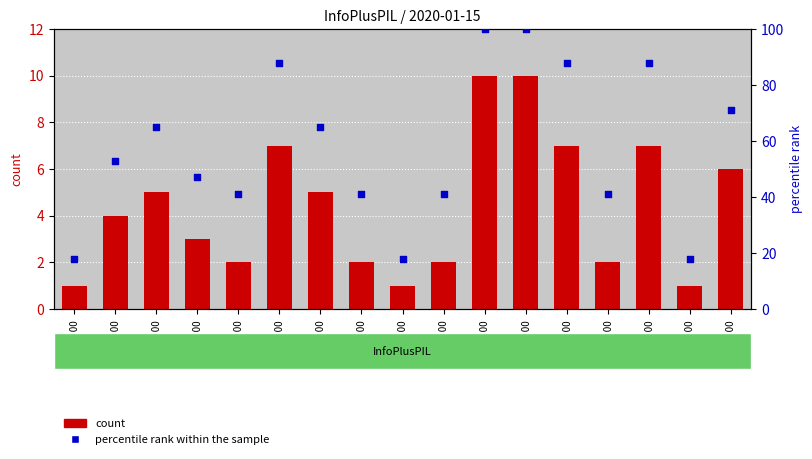

At which category is the sum across all series the highest?

15:00